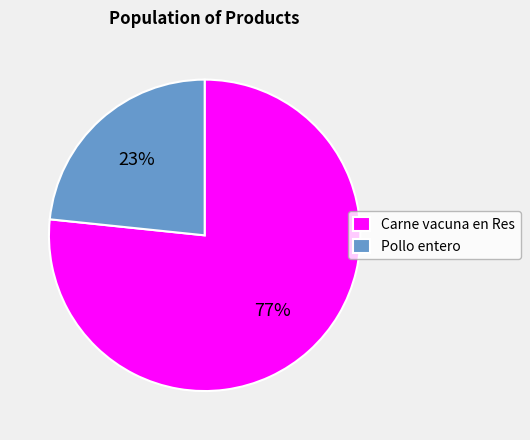

How many segments does this pie chart have?

2